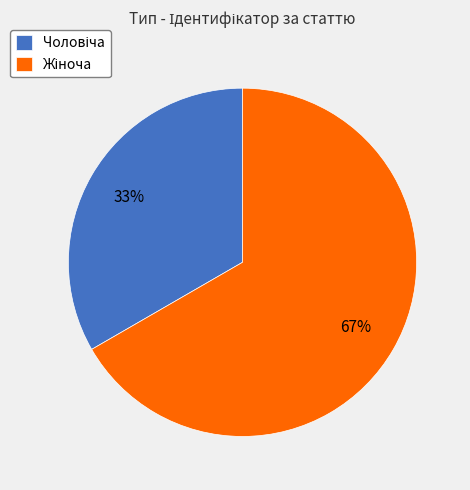

Does any single category account for the majority?

Yes